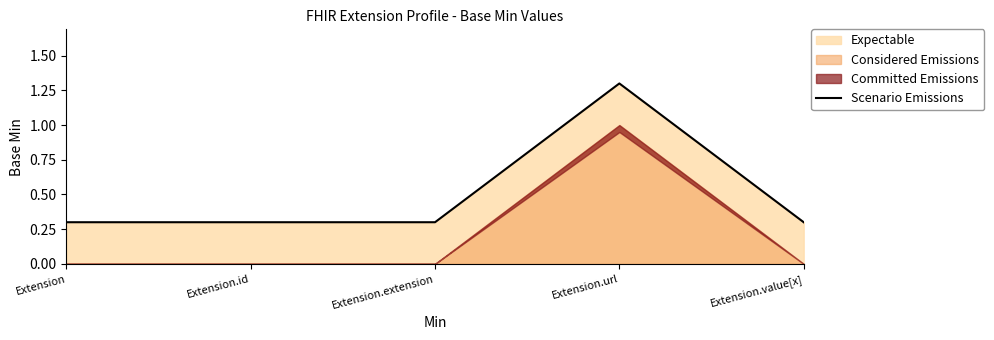

The chart shows a value of 0.3 at Extension.extension. True or false?

True